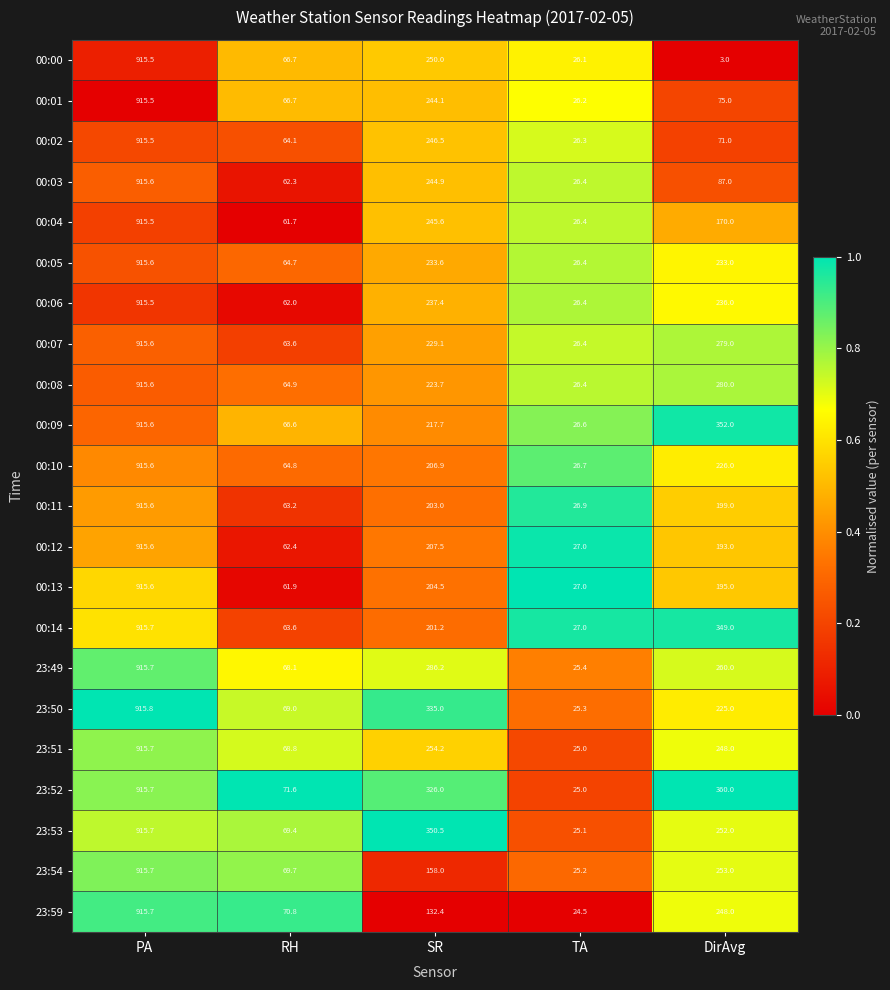

What is the maximum value shown in the chart?

915.8